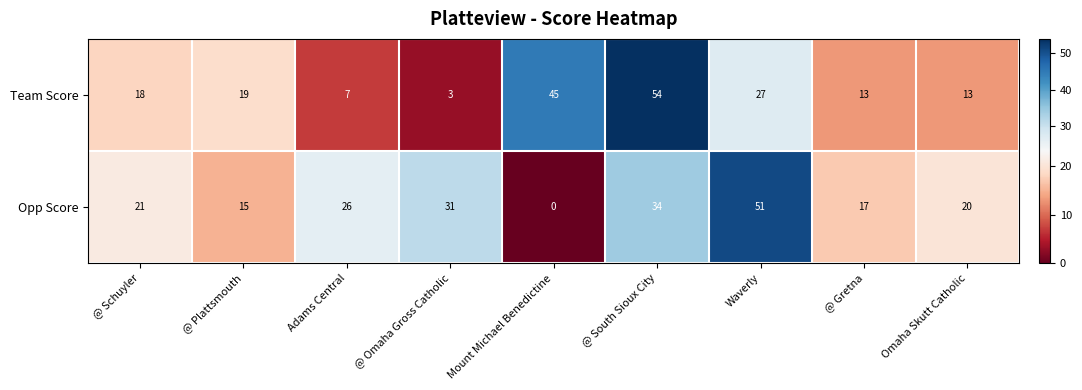

Between @ Omaha Gross Catholic and @ South Sioux City, which series saw the biggest shift?

Team Score